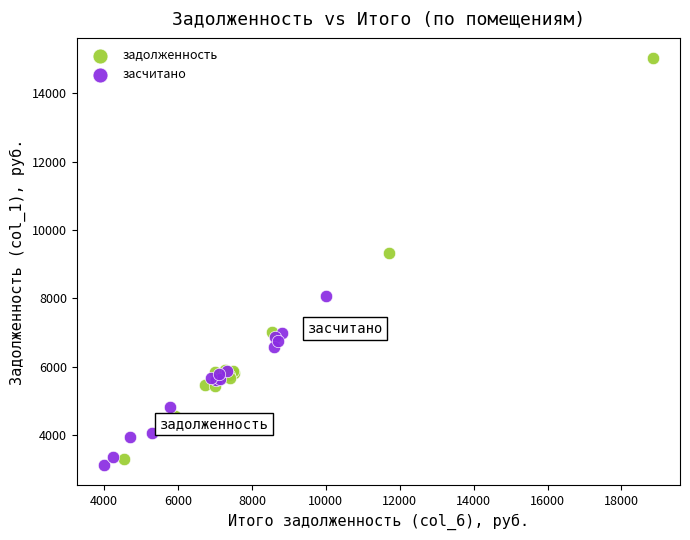

Which series contains the highest Y value?

задолженность